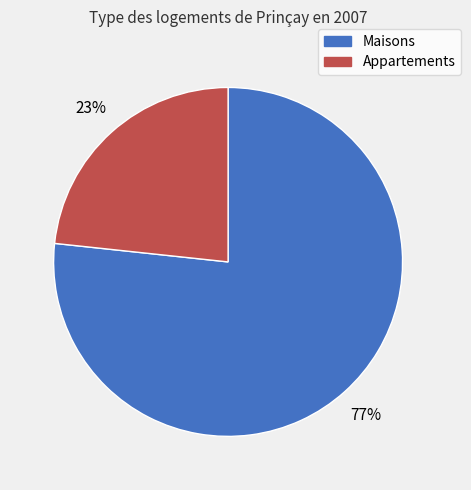

Is there a majority slice in this chart?

Yes